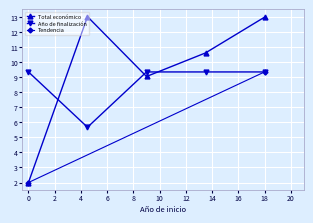

True or false: Año de finalización has more than 2 points higher than both neighbors.

False